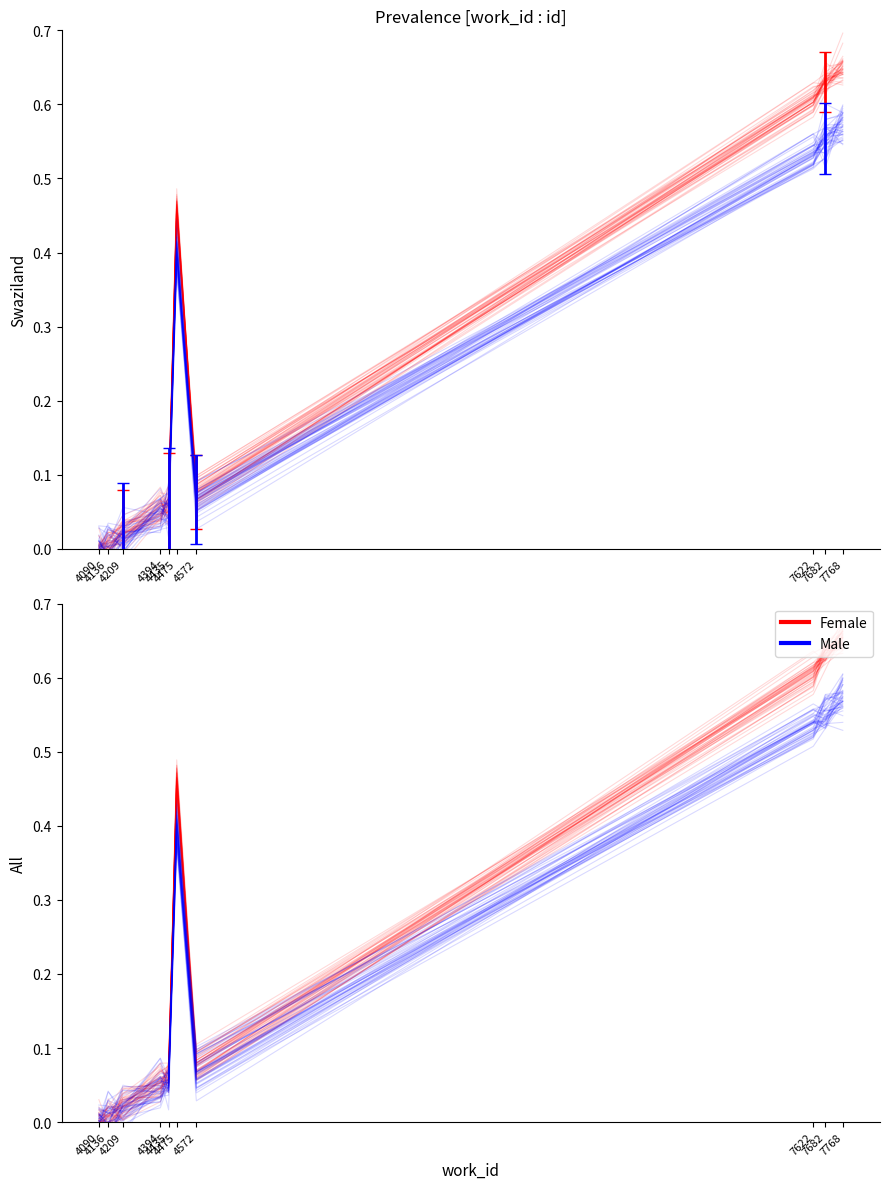

True or false: Male has a value of 0.6 at 7768.

True